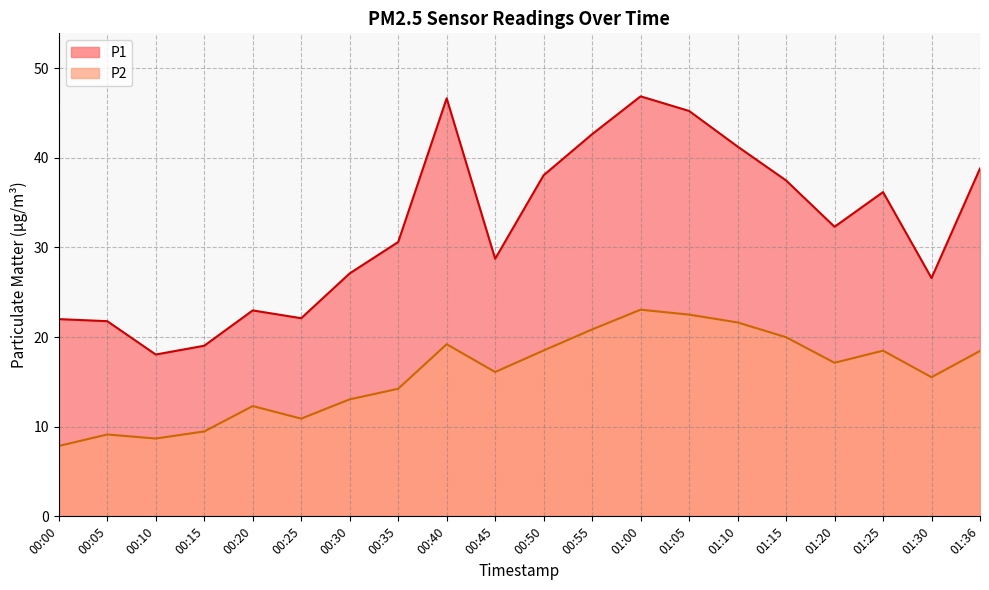

Does the chart display data point markers on the line(s)?

No